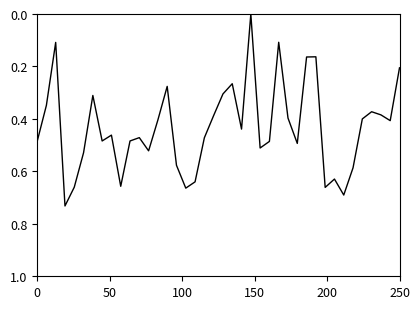

How many lines are shown in the chart?

1